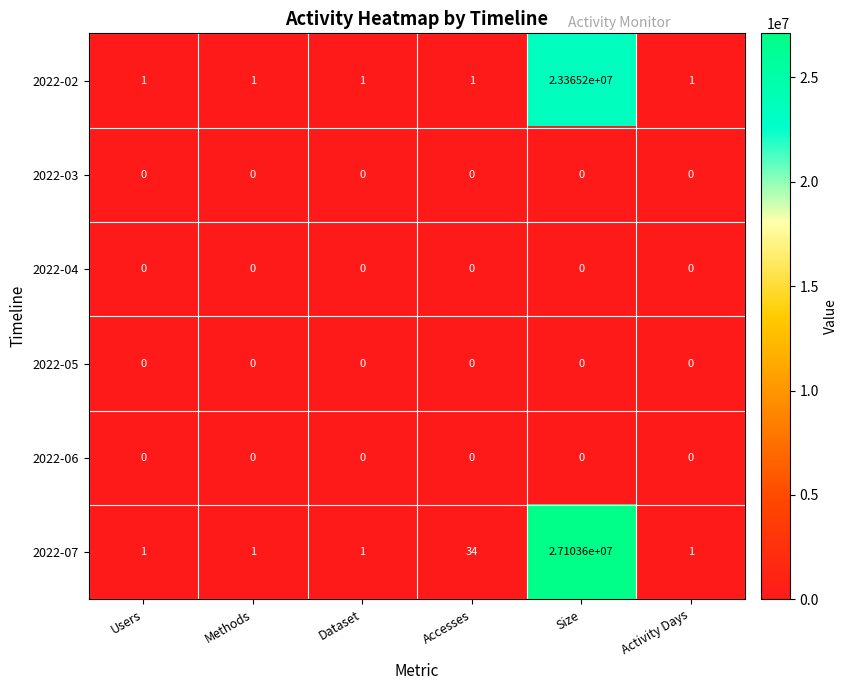

Which series has the widest spread of values?

2022-07